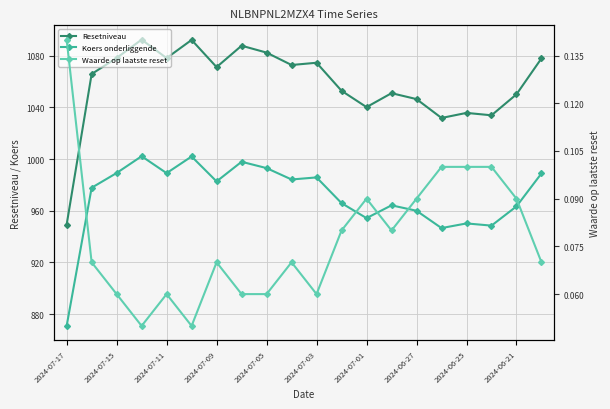

Rank the categories by Koers onderliggende value from lowest to highest.

2024-07-17, 15, 17, 16, 12, 14, 18, 13, 11, 2024-07-15, 2024-07-01, 2024-06-21, 10, 19, 2024-07-05, 2024-07-11, 2024-06-25, 2024-06-27, 2024-07-03, 2024-07-09